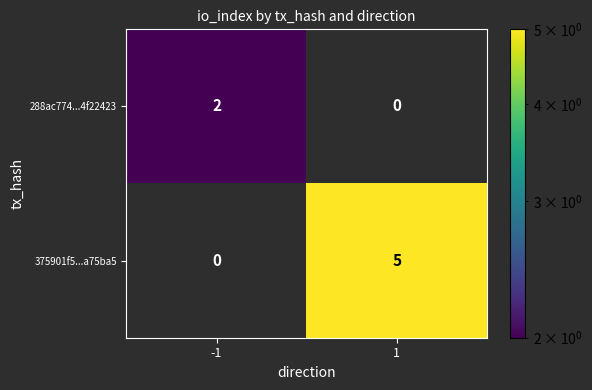

At how many categories does at least one series exceed 3?

1